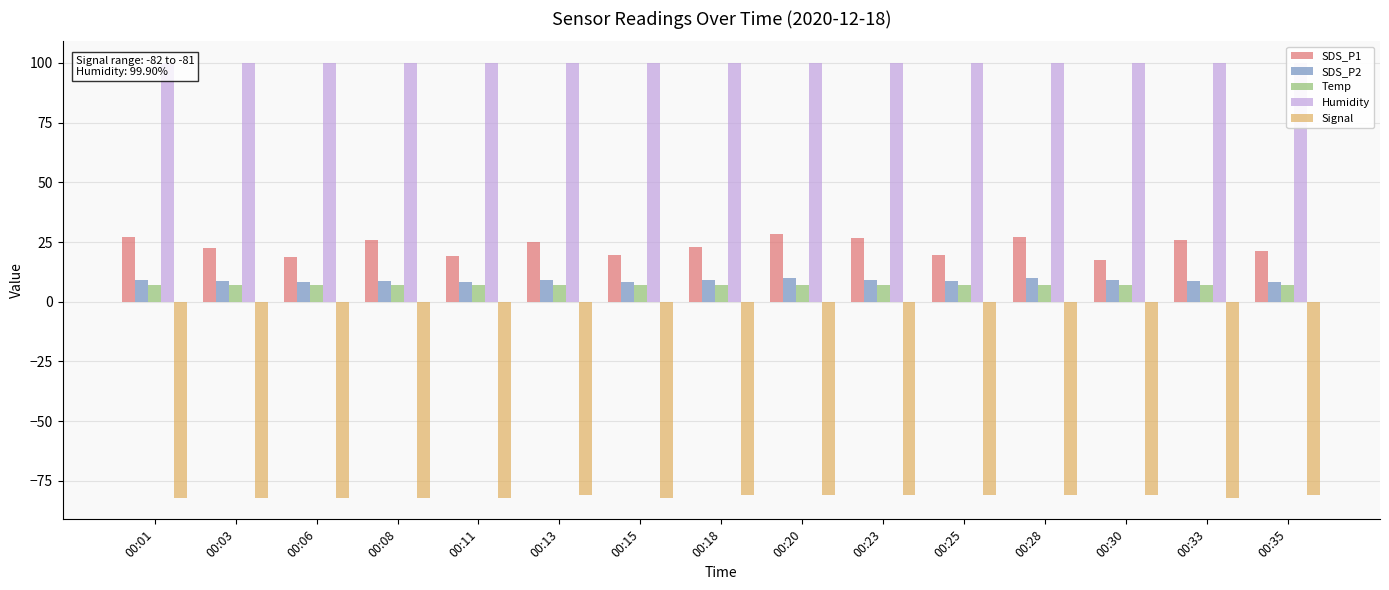

Count the Temp values in the range 6 to 7.

14